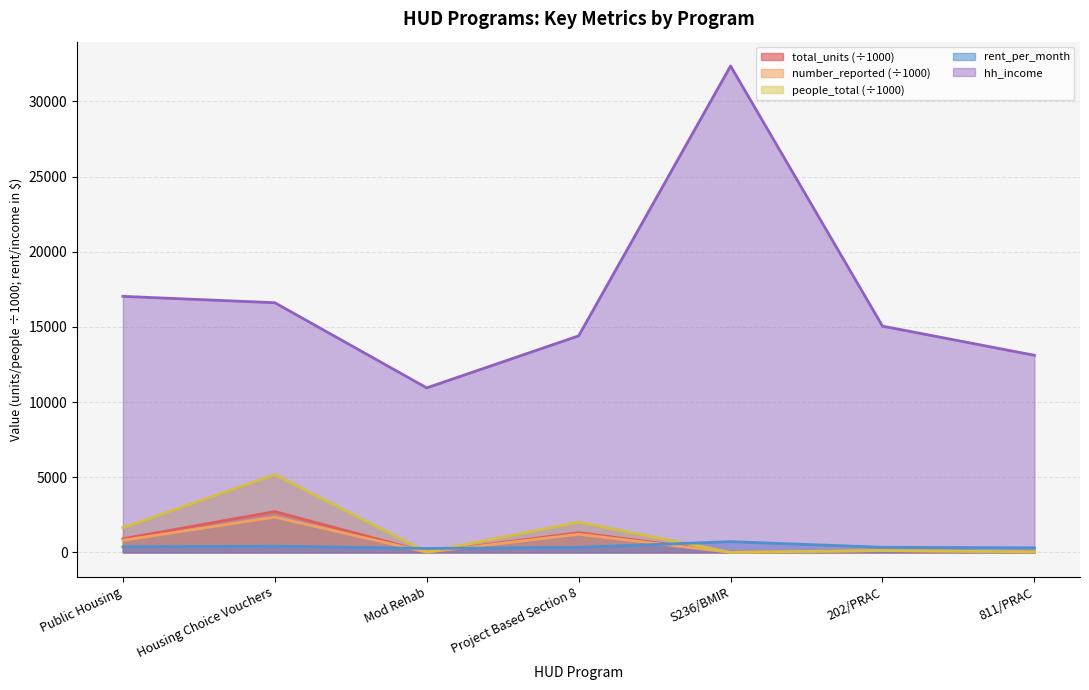

The people_total series shows 177.0 at 202/PRAC. True or false?

False